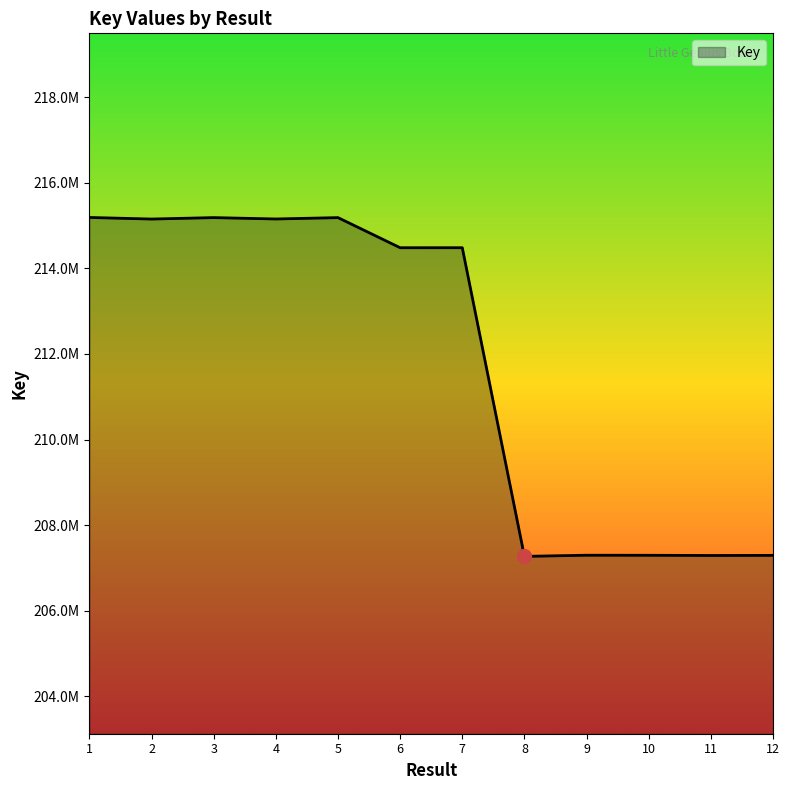

Does the chart display data point markers on the line(s)?

No